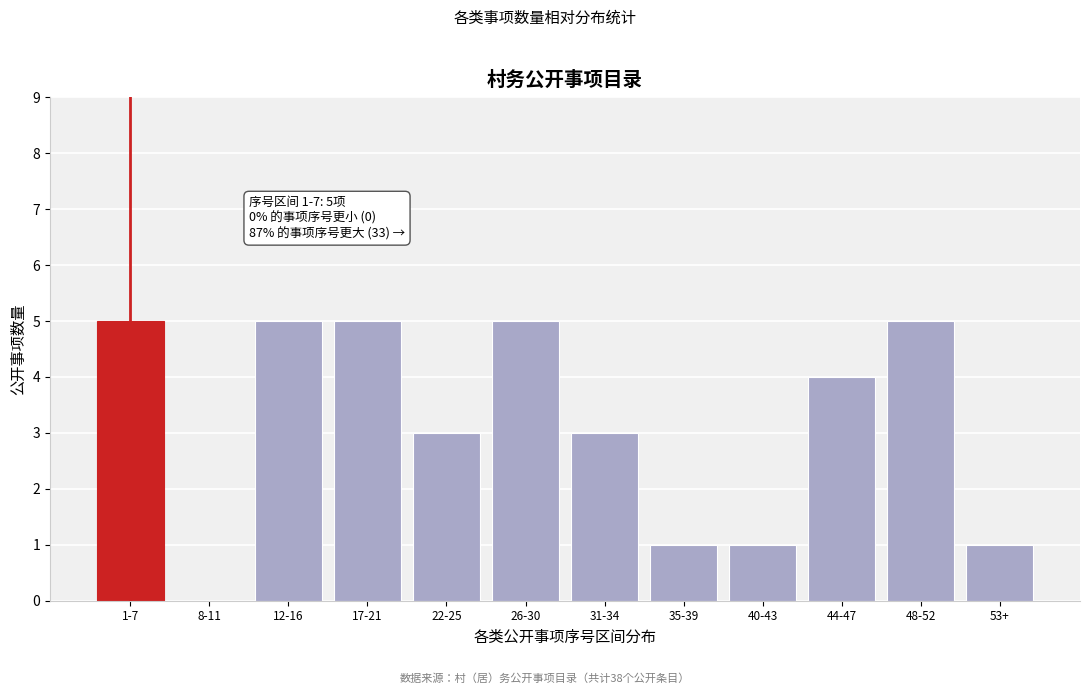

Reading left to right, list all the values displayed in this chart.

1-7=5	8-11=0	12-16=5	17-21=5	22-25=3	26-30=5	31-34=3	35-39=1	40-43=1	44-47=4	48-52=5	53+=1